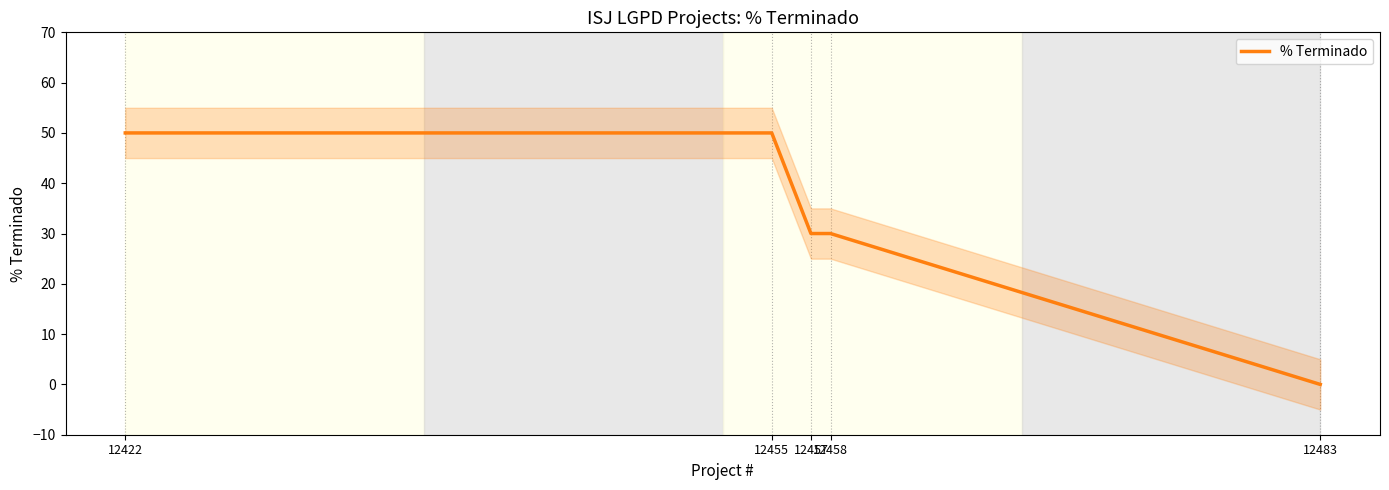

What is the difference between the second highest and second lowest values?

20